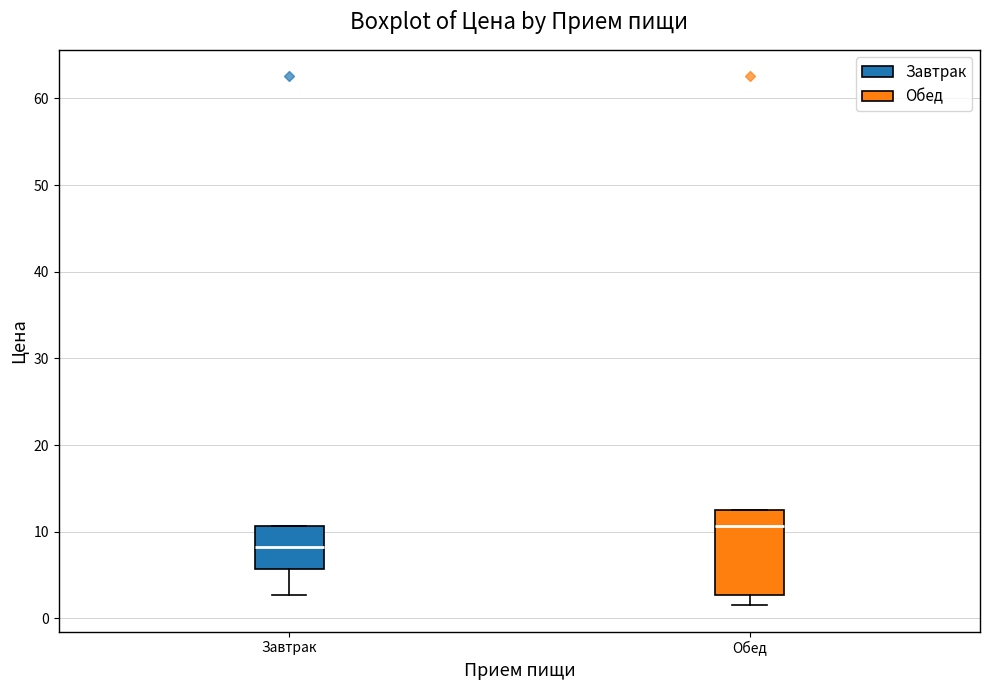

Which box's median line is the lowest?

Завтрак